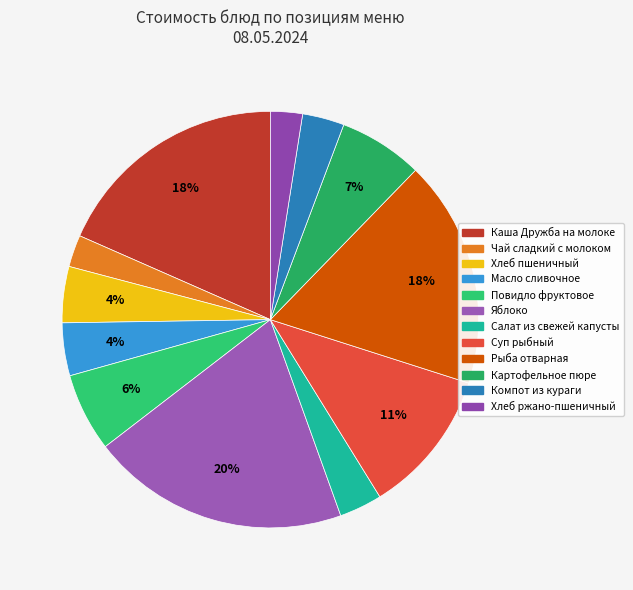

Rank the categories by value from highest to lowest.

Яблоко, Каша Дружба на молоке, Рыба отварная, Суп рыбный, Картофельное пюре, Повидло фруктовое, Хлеб пшеничный, Масло сливочное, Салат из свежей капусты, Компот из кураги, Чай сладкий с молоком, Хлеб ржано-пшеничный